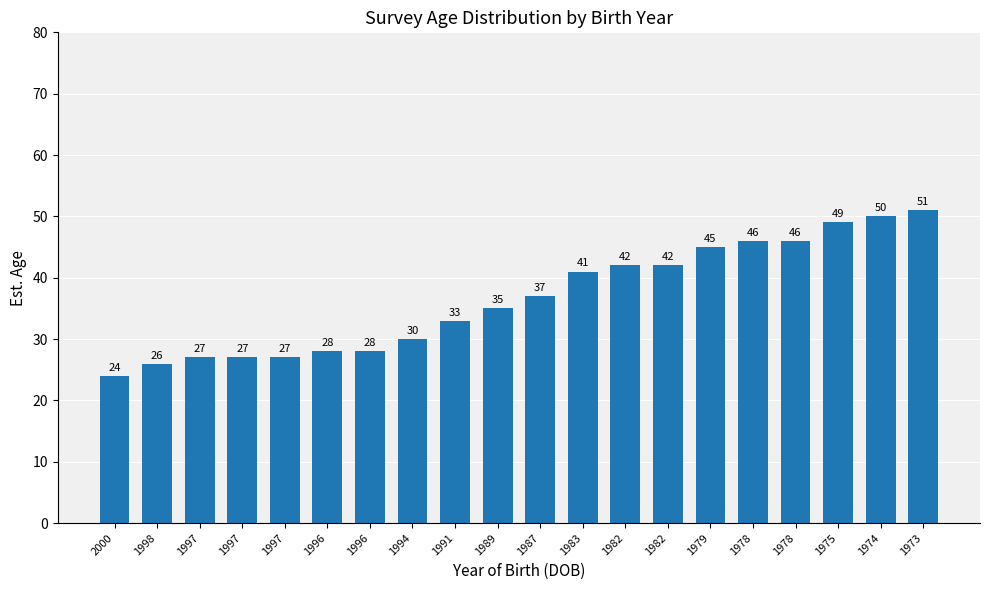

Rank the categories by value from lowest to highest.

2000, 1998, 1997, 1997, 1997, 1996, 1996, 1994, 1991, 1989, 1987, 1983, 1982, 1982, 1979, 1978, 1978, 1975, 1974, 1973